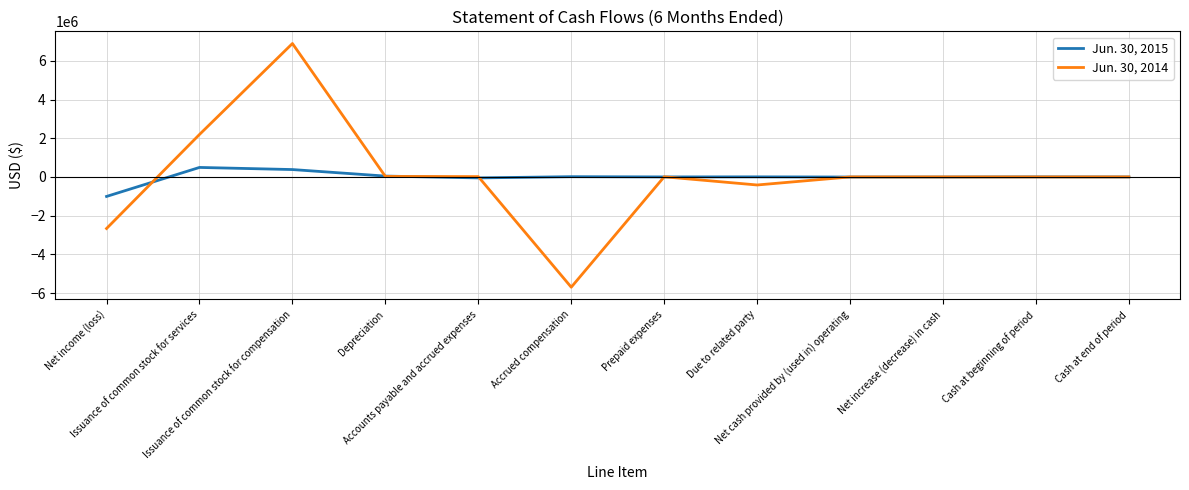

At which category is the sum across all series the highest?

Issuance of common stock for compensation